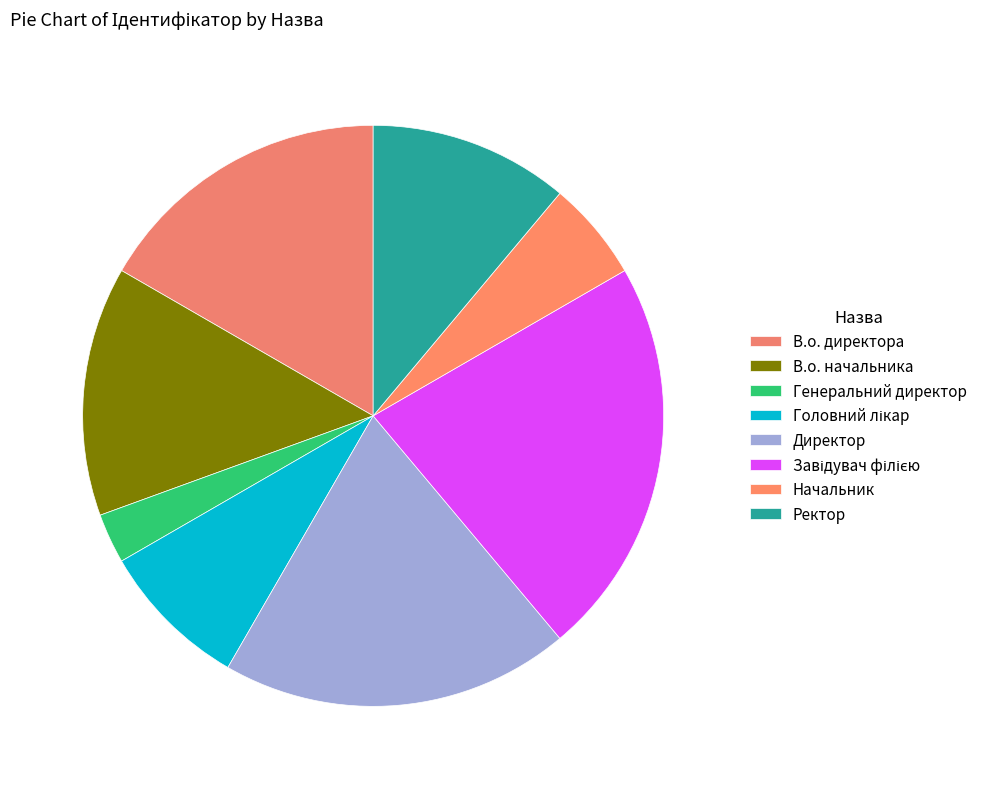

Is it true that Головний лікар is 8% of the pie?

True